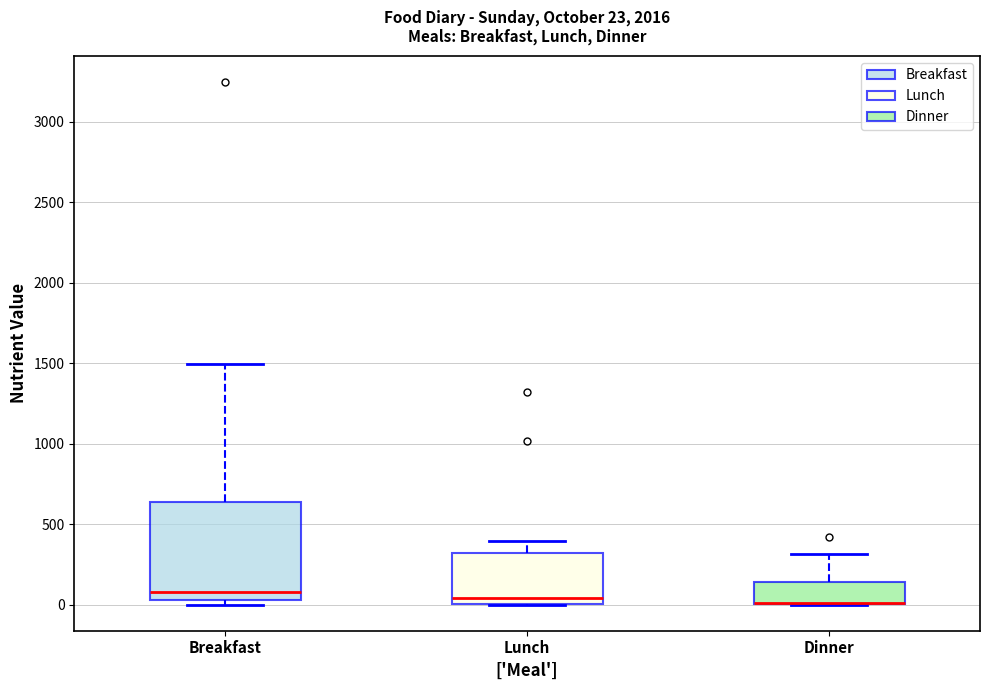

Which box is the tallest, from its lower edge to its upper edge?

Breakfast